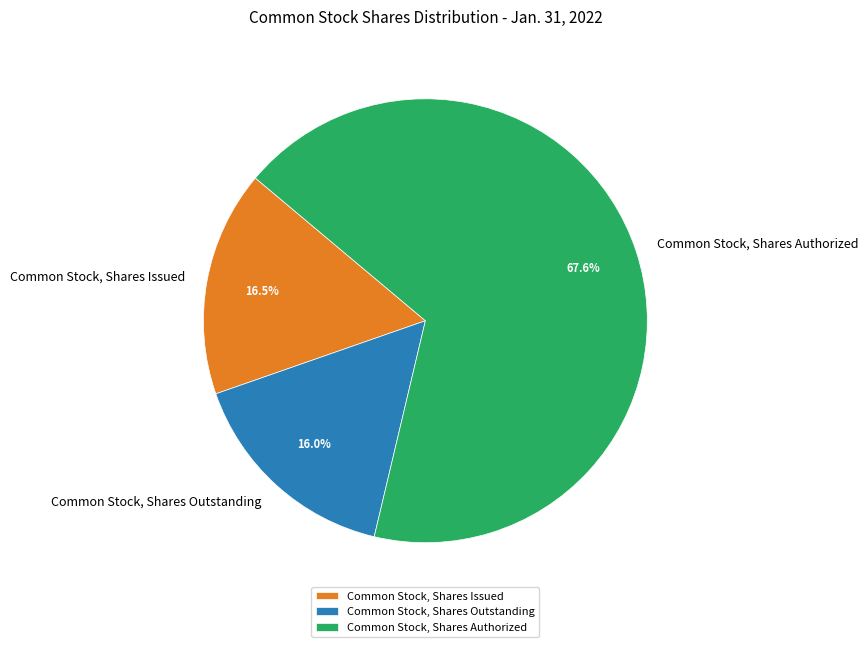

Rank the categories by value from highest to lowest.

Common Stock, Shares Authorized, Common Stock, Shares Issued, Common Stock, Shares Outstanding